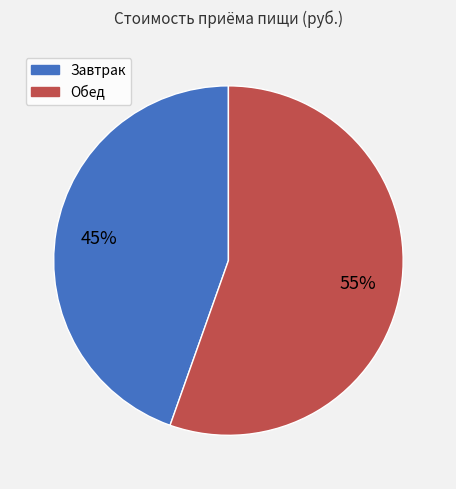

To the nearest percent, what is the average slice percentage?

50%